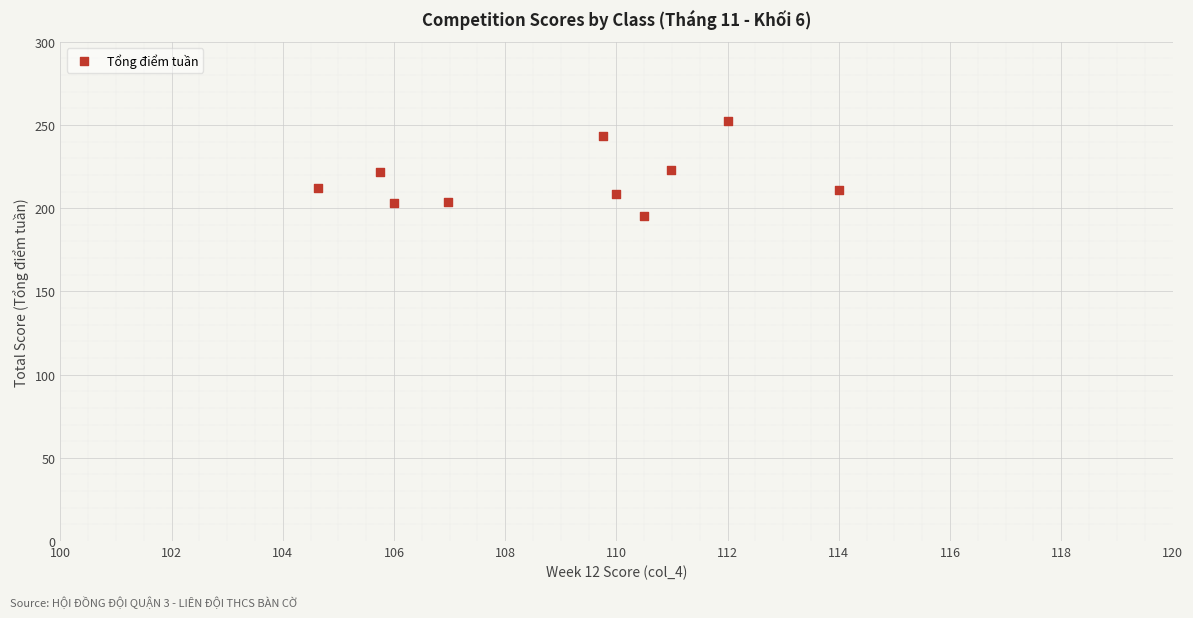

What is the range of X values (max minus min)?

9.4